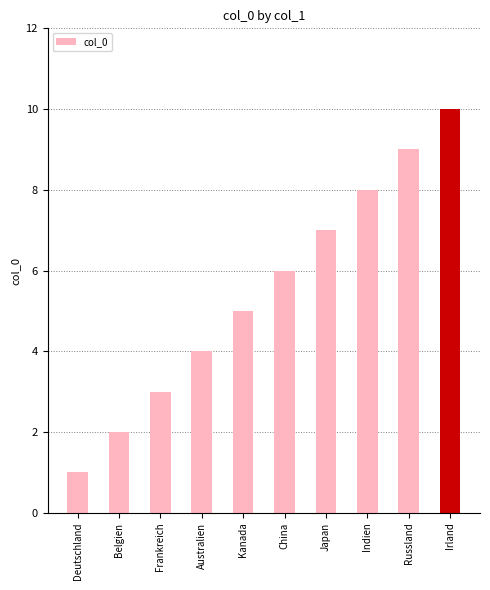

Approximately how many times larger is the value at Kanada compared to Indien?

0.6